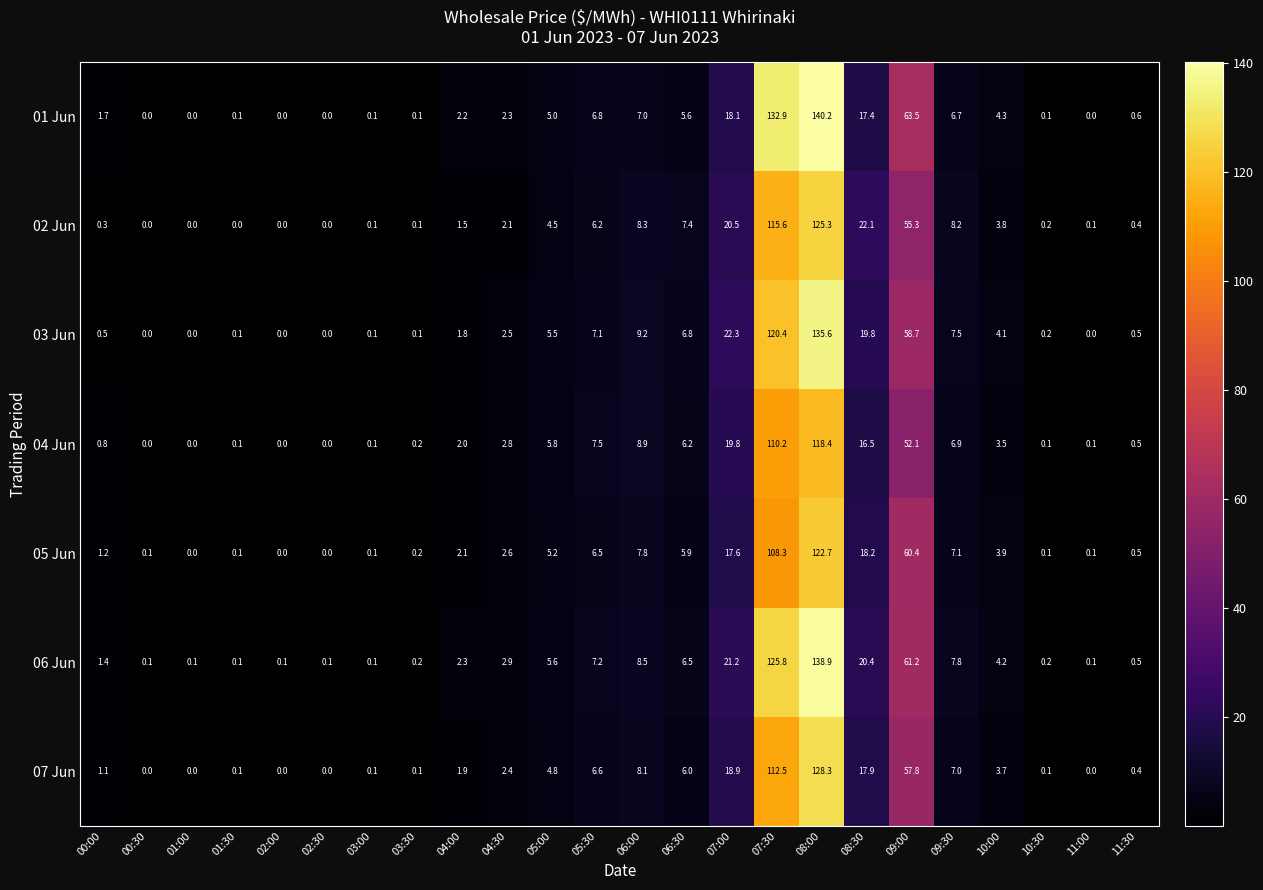

Which series has the largest range (max minus min)?

01 Jun